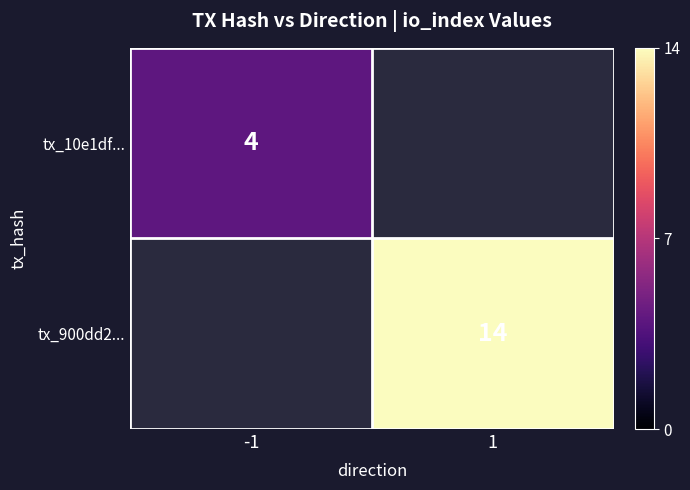

Is it true that tx_900dd2... equals 14 at 1?

True